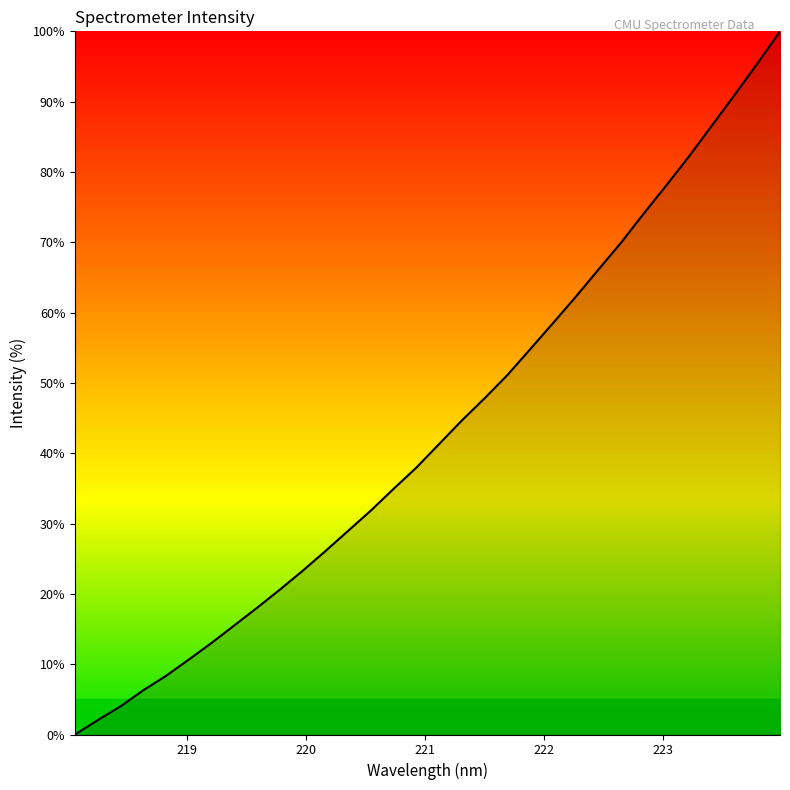

What is the maximum value shown in the chart?

100.0